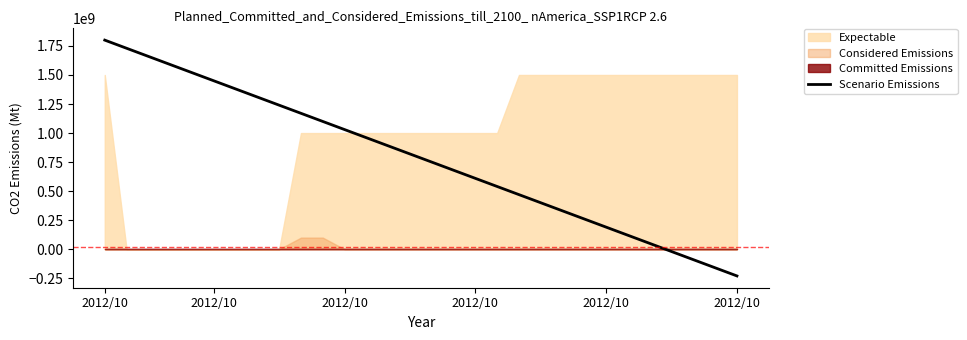

What is the difference between the maximum and minimum values?

2030000000.0